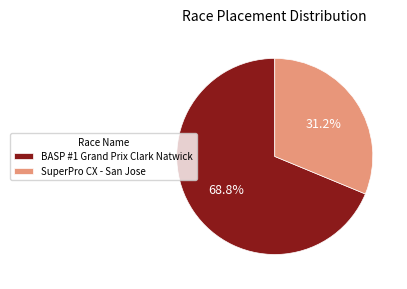

To the nearest percent, what percentage of the pie is BASP #1 Grand Prix Clark Natwick?

69%